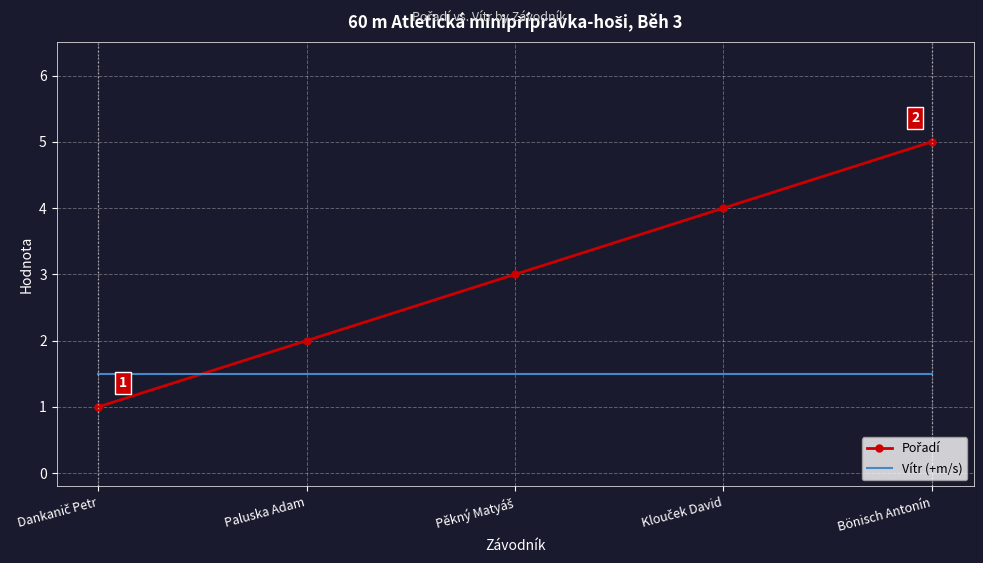

Count the number of categories in the chart.

5